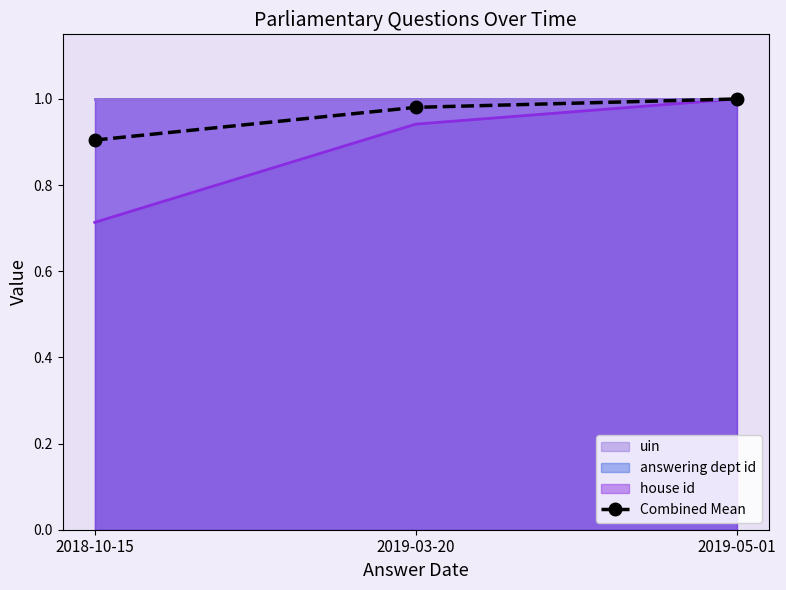

Rank the categories by value from highest to lowest.

2019-05-01, 2019-03-20, 2018-10-15